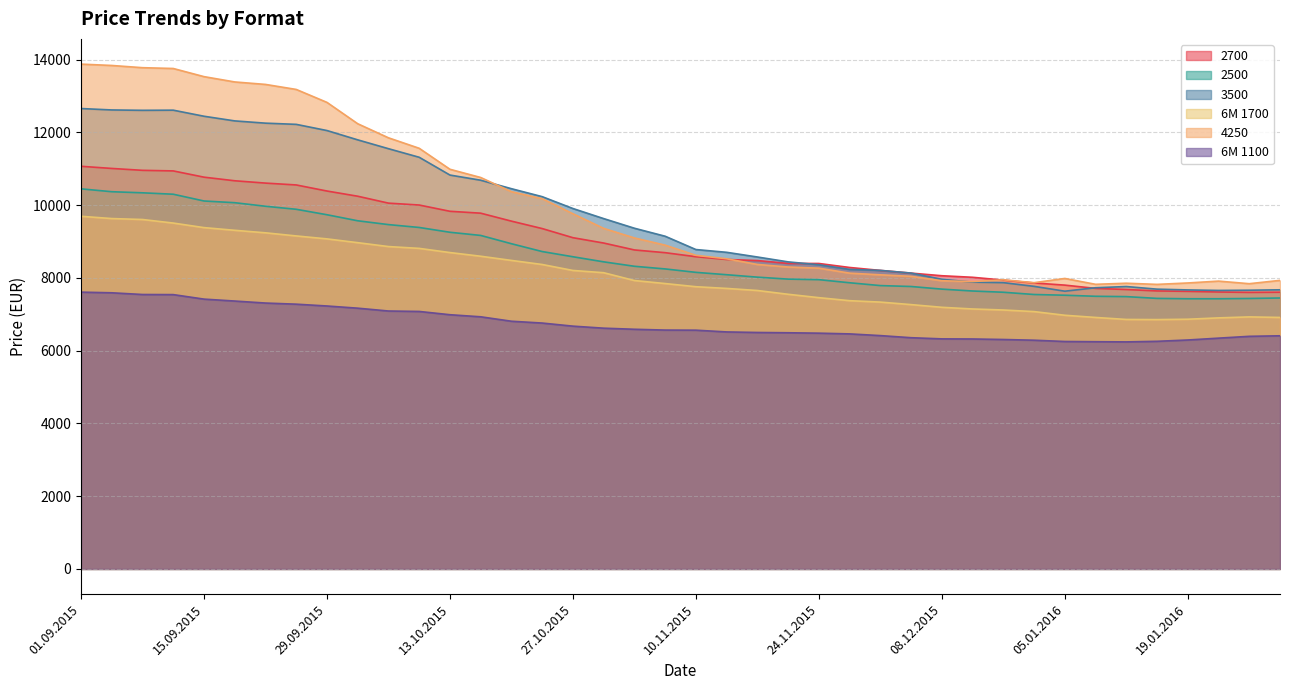

Which series has the largest total across all categories?

4250